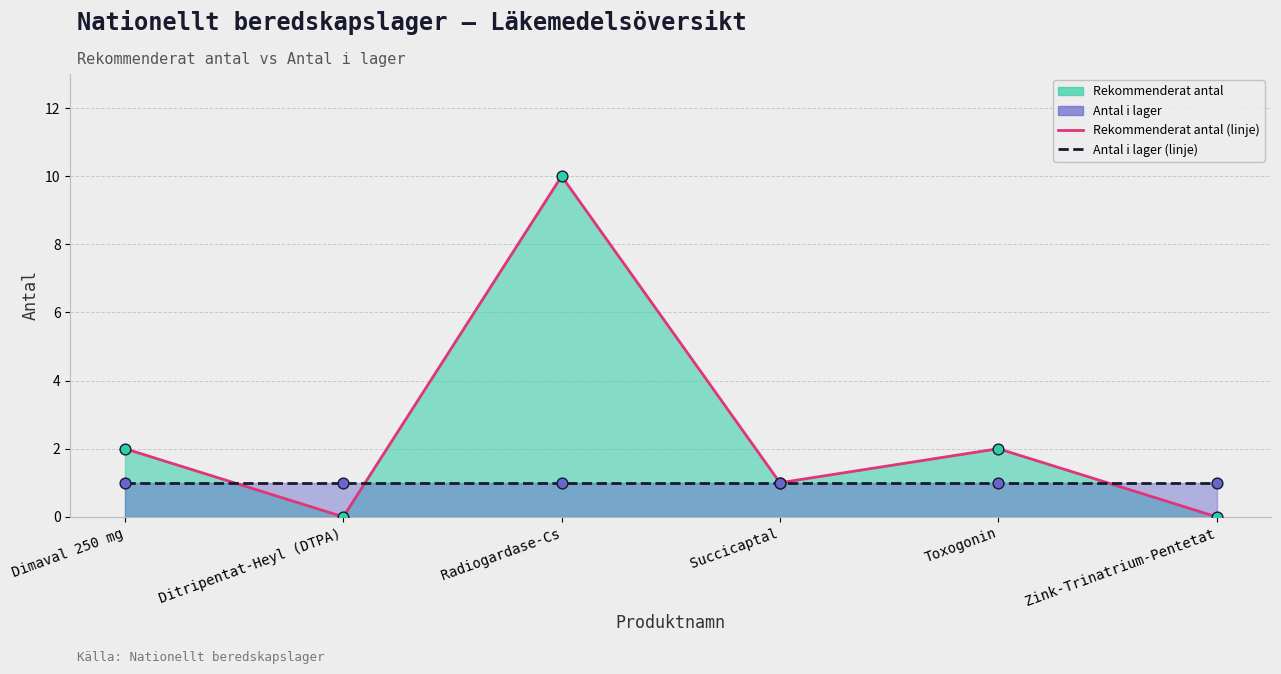

At how many categories does at least one series exceed 7?

1